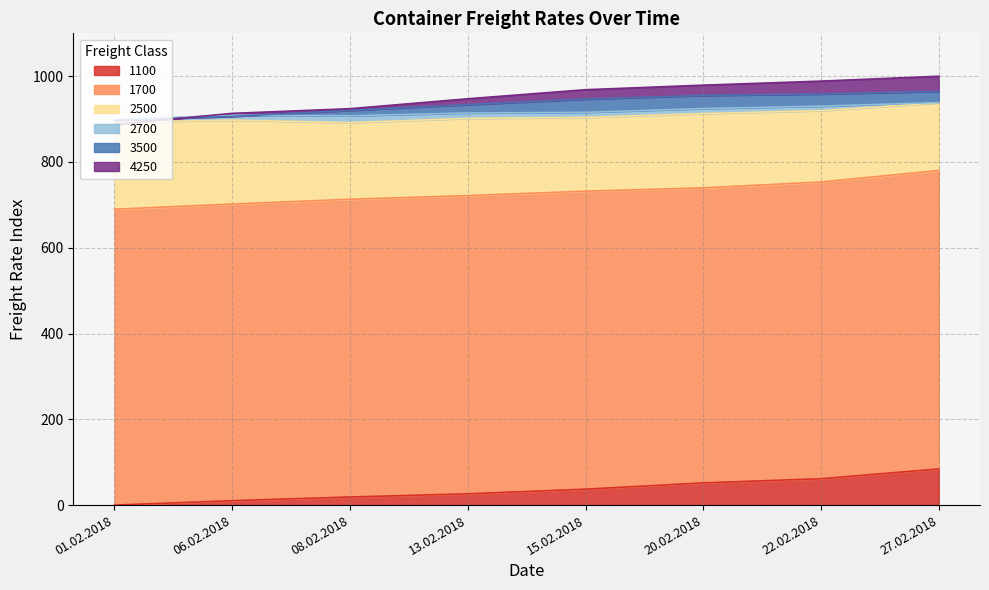

Count the number of categories in the chart.

8